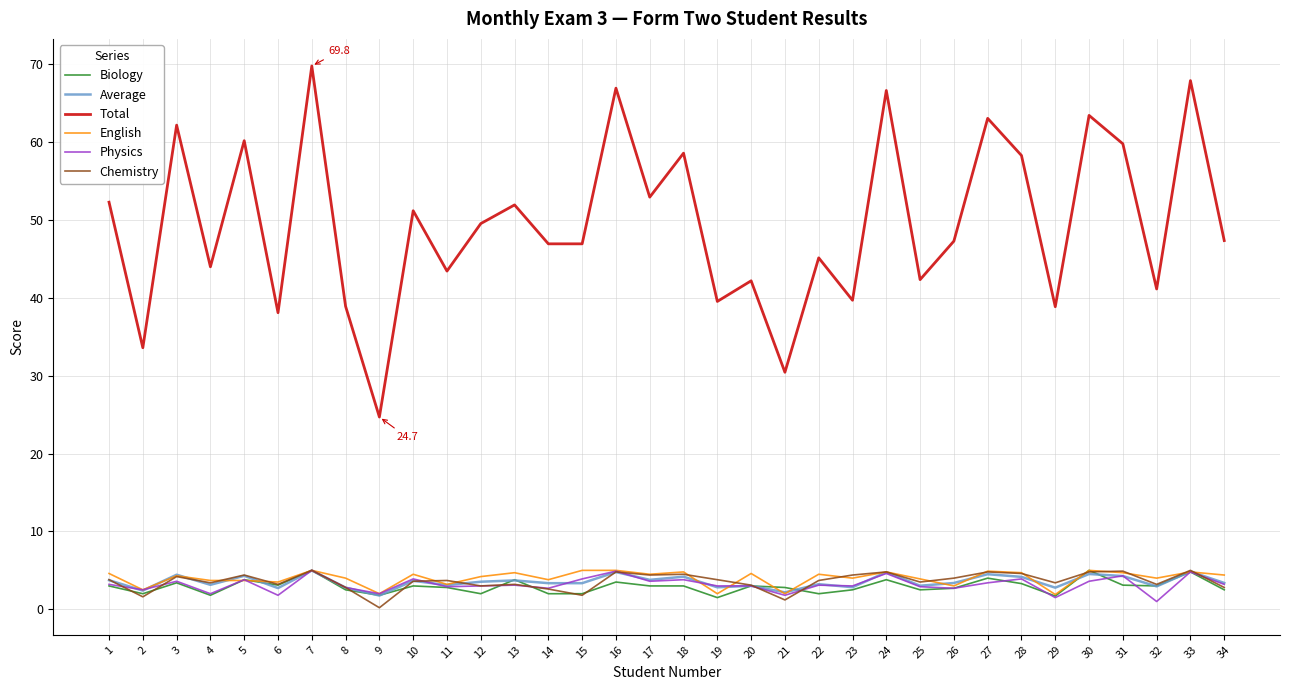

What is the difference between the maximum and minimum values in the Physics series?

4.0